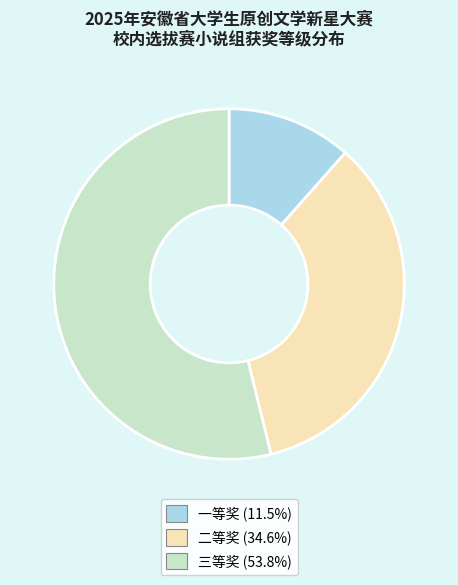

Which category has the smallest portion of the pie?

一等奖